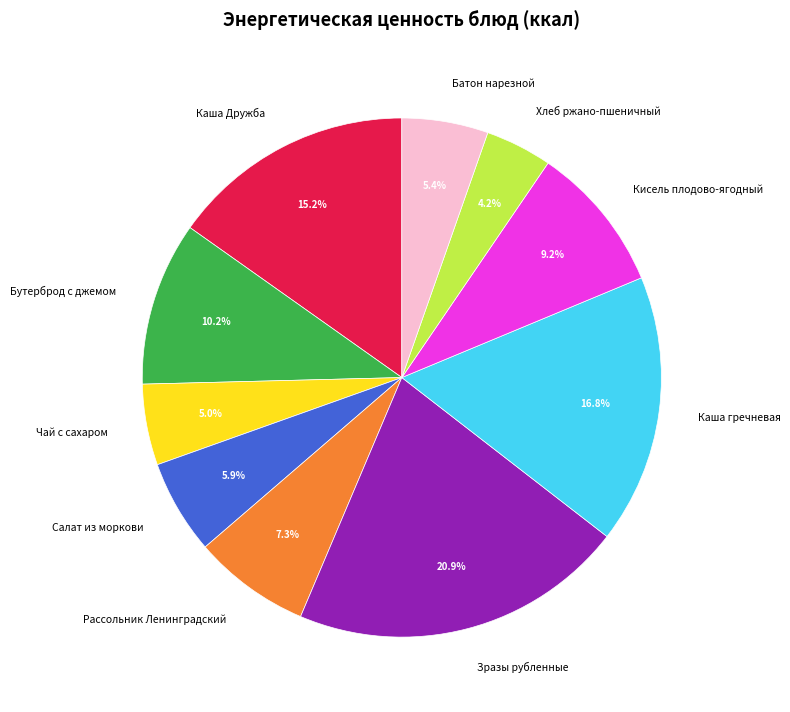

What is the smallest slice in the pie chart?

Хлеб ржано-пшеничный